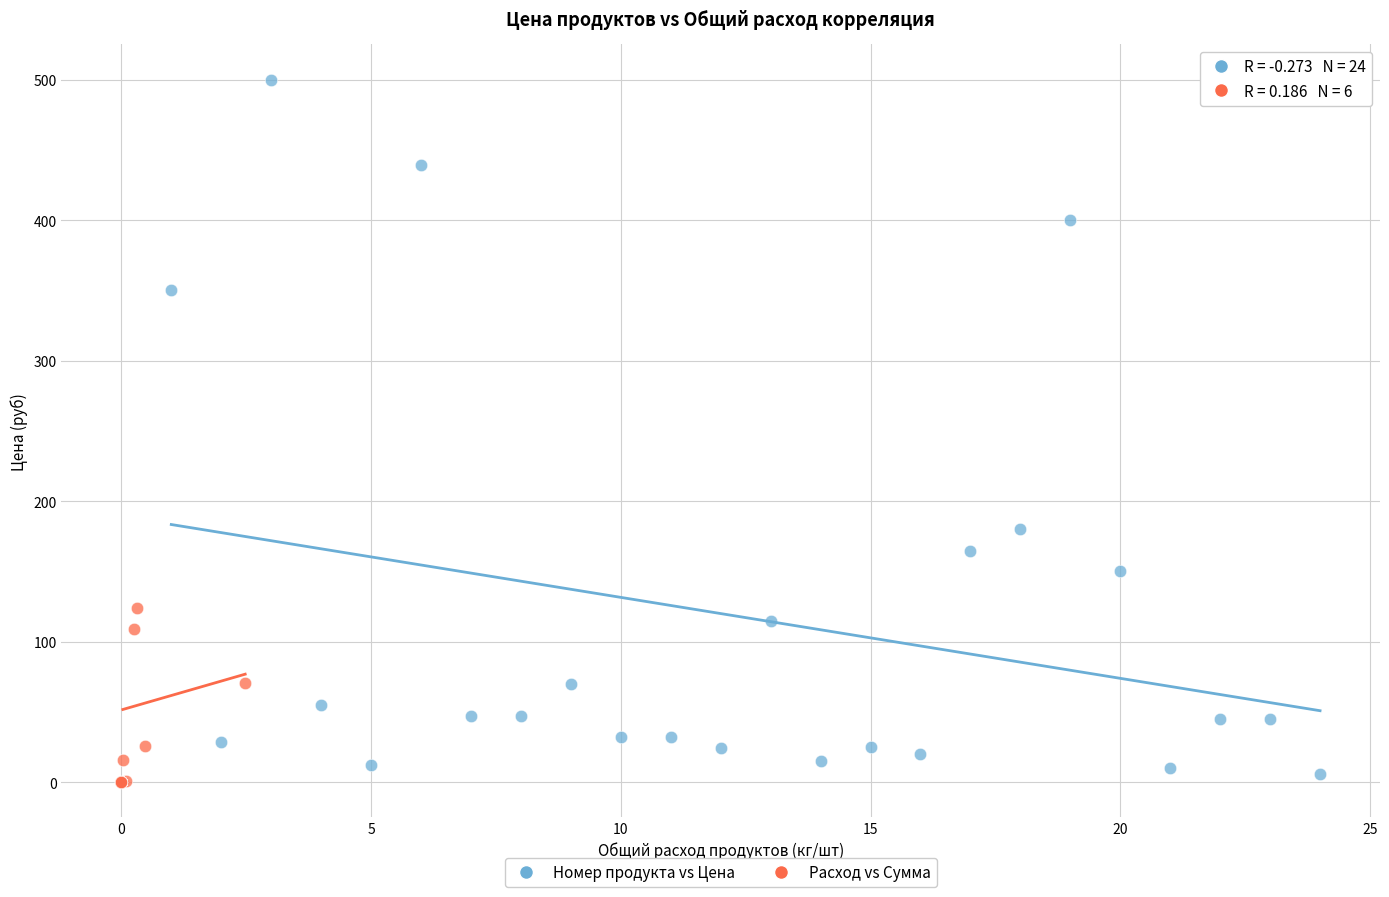

Which series reaches the maximum Y coordinate?

Номер продукта vs Цена